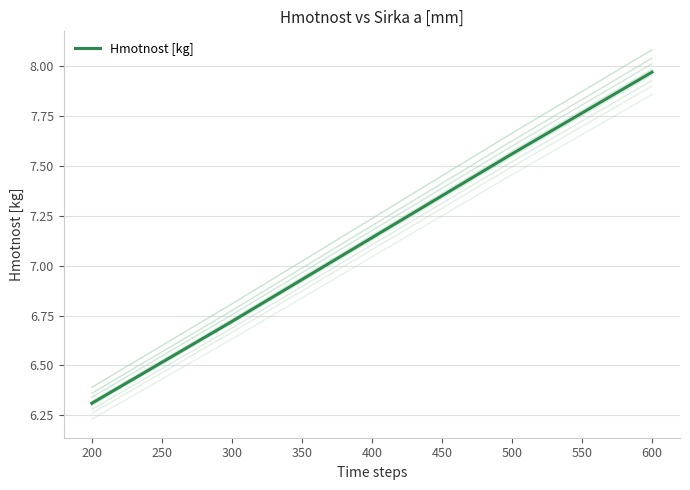

How many values are below 7?

2